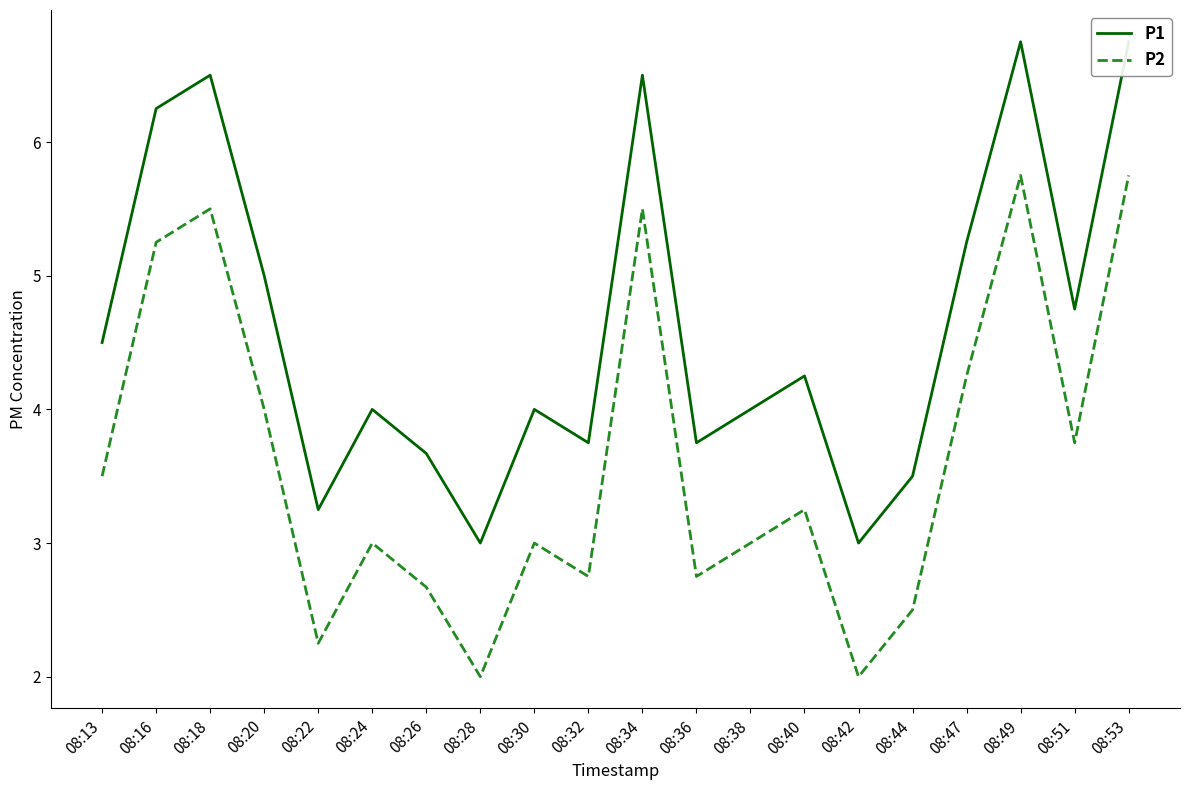

How many values in the P2 series exceed 3?

10